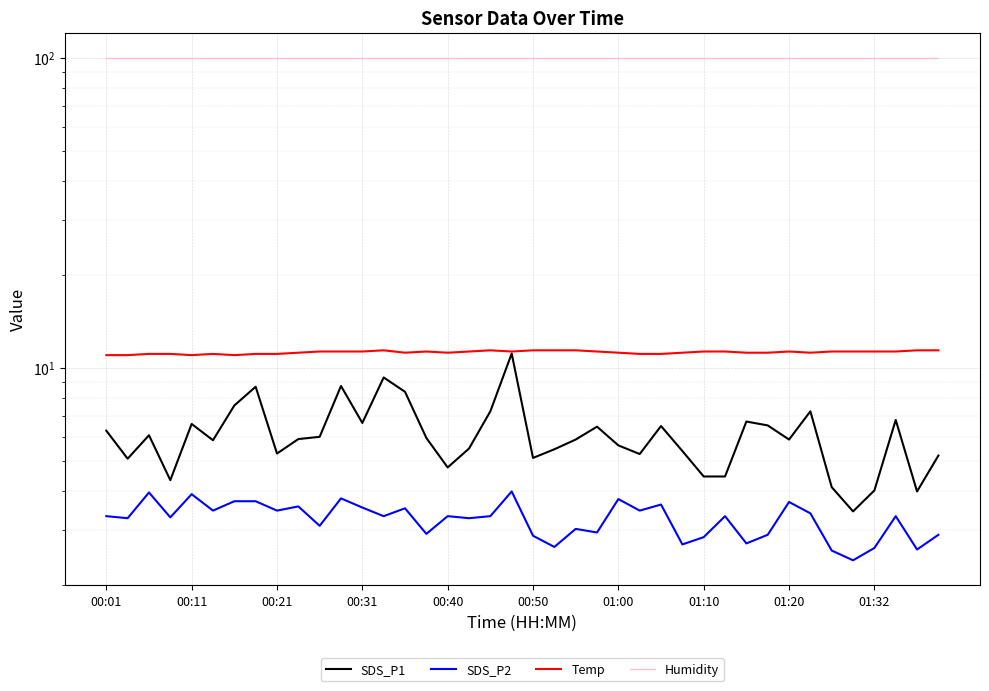

Is it true that Humidity equals 23.8 at 00:11?

False